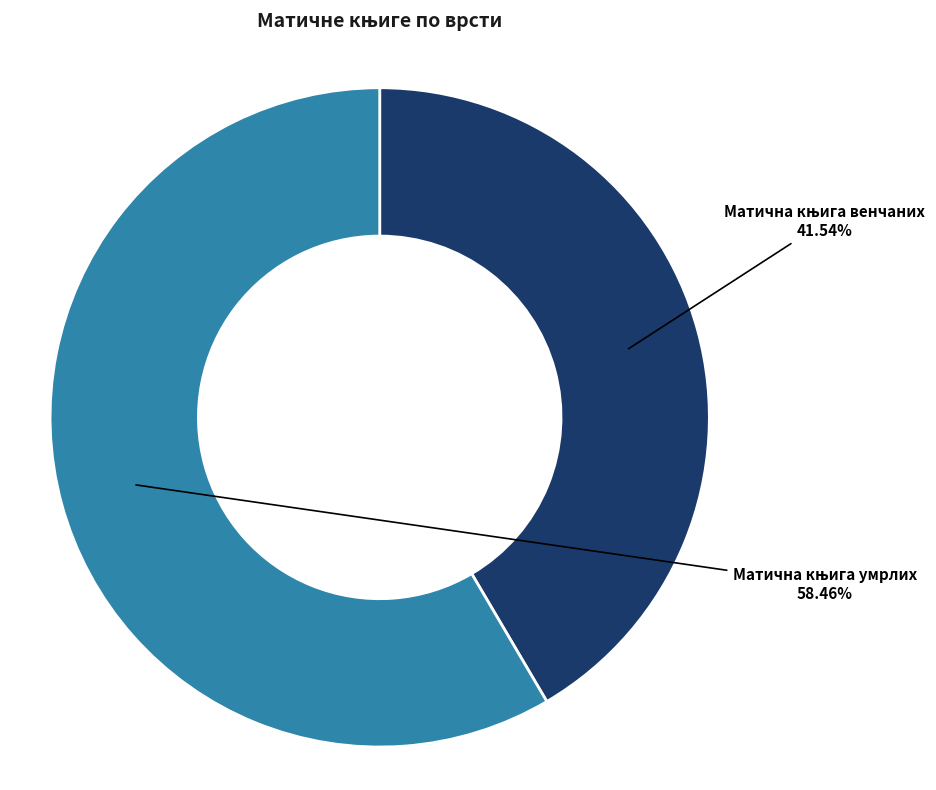

Does any single category account for the majority?

Yes